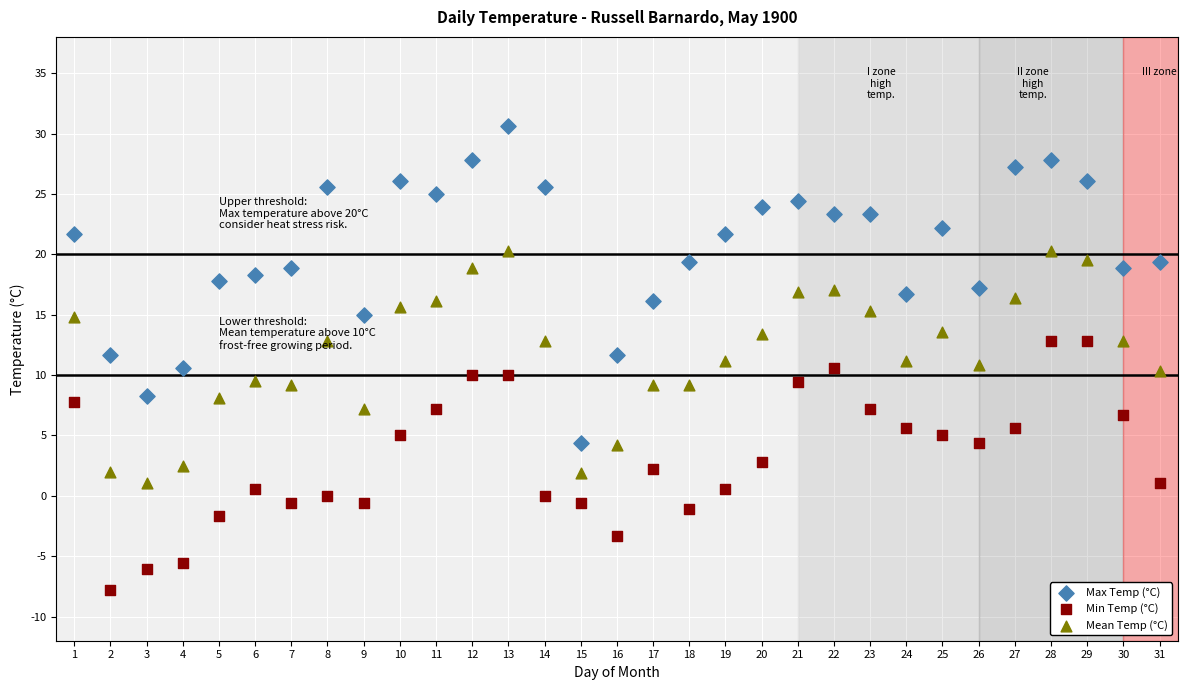

Which series contains the lowest Y value?

Min Temp (°C)